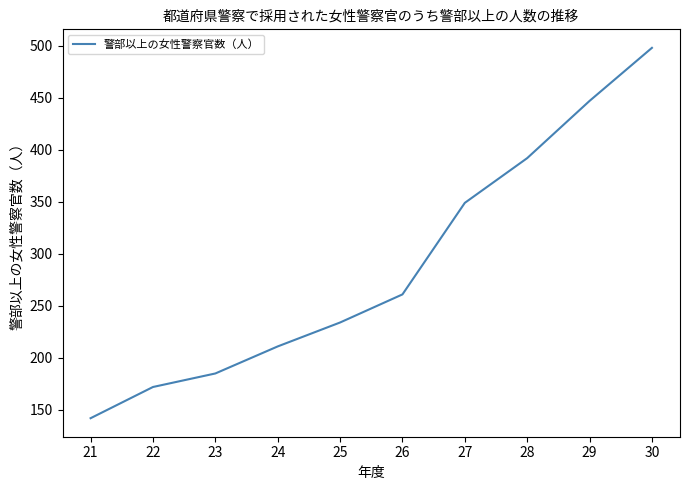

Reading left to right, what are all the values shown in this chart?

21=142	22=172	23=185	24=211	25=234	26=261	27=349	28=392	29=447	30=498